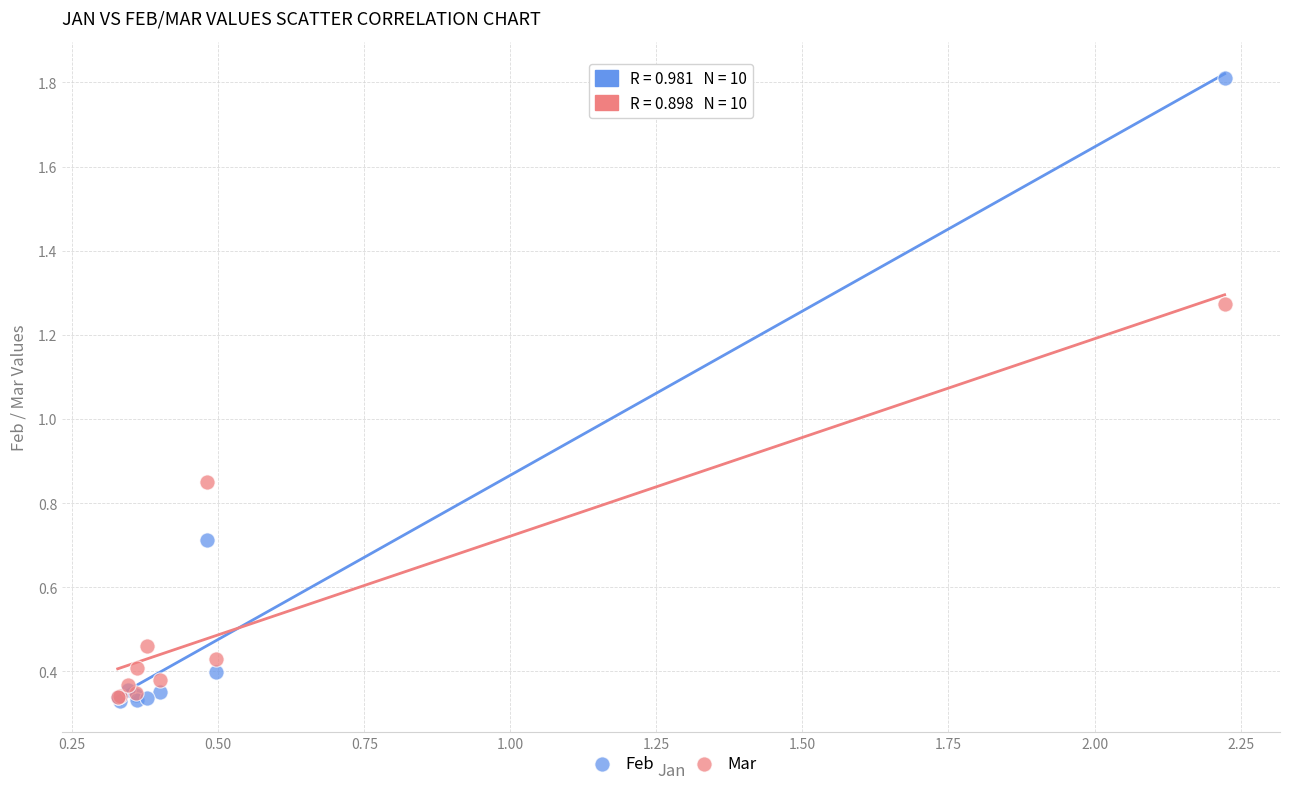

Which series reaches the maximum Y coordinate?

Feb